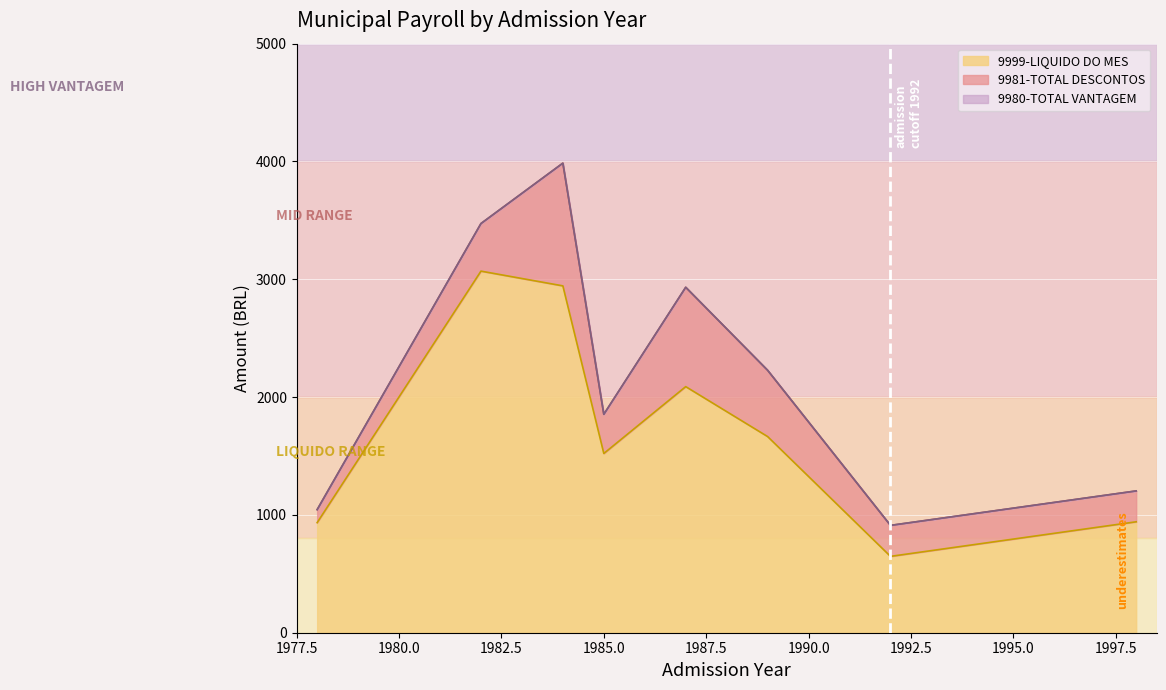

What is the sum of all 9981-TOTAL DESCONTOS values?

7690.8